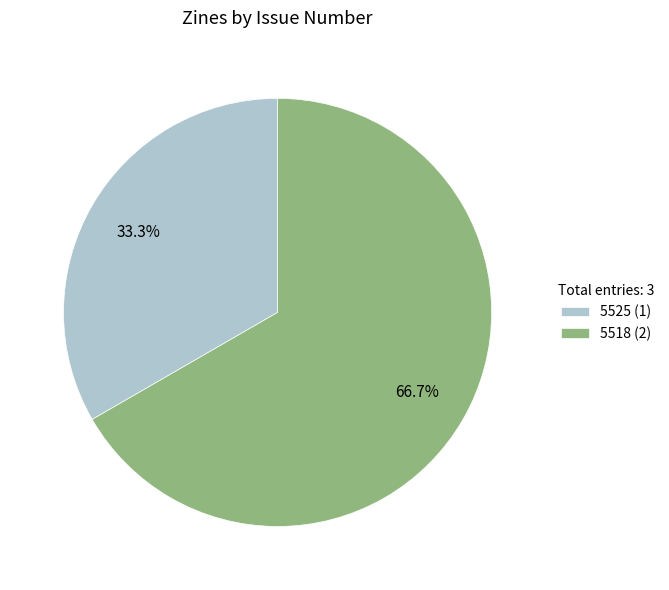

Rank the categories by value from lowest to highest.

5525, 5518